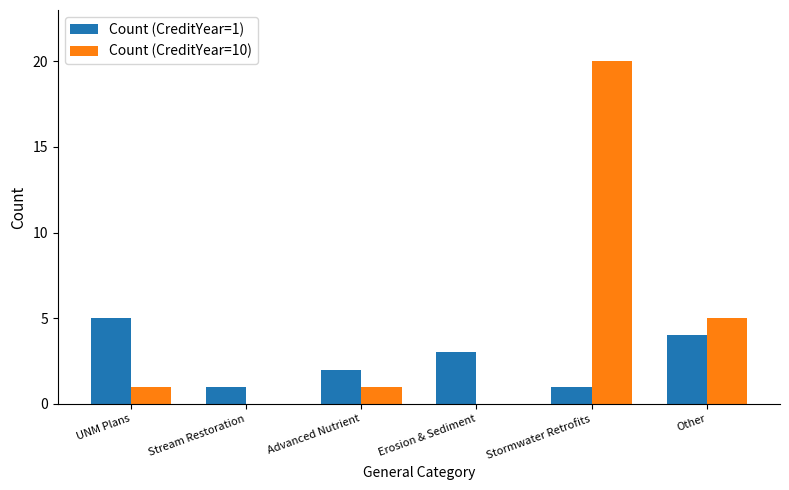

Reading left to right, transcribe all the data shown in this chart.

Count (CreditYear=1): 5	1	2	3	1	4
Count (CreditYear=10): 1	0	1	0	20	5